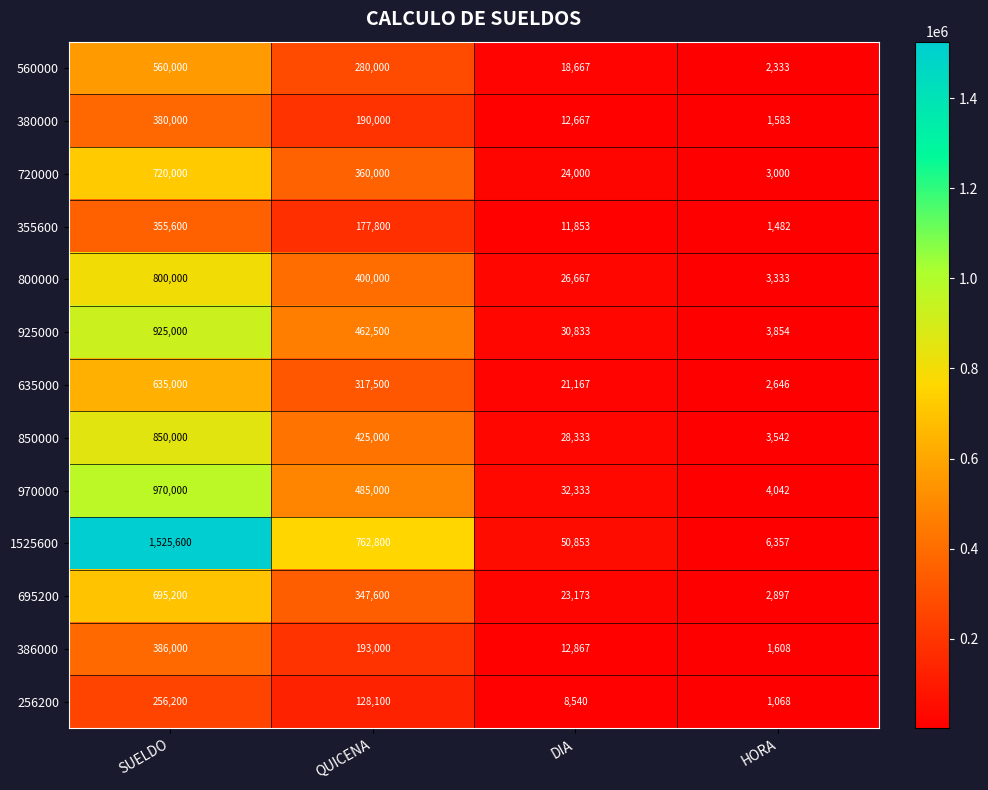

What is the lowest value of the 560000 series?

2333